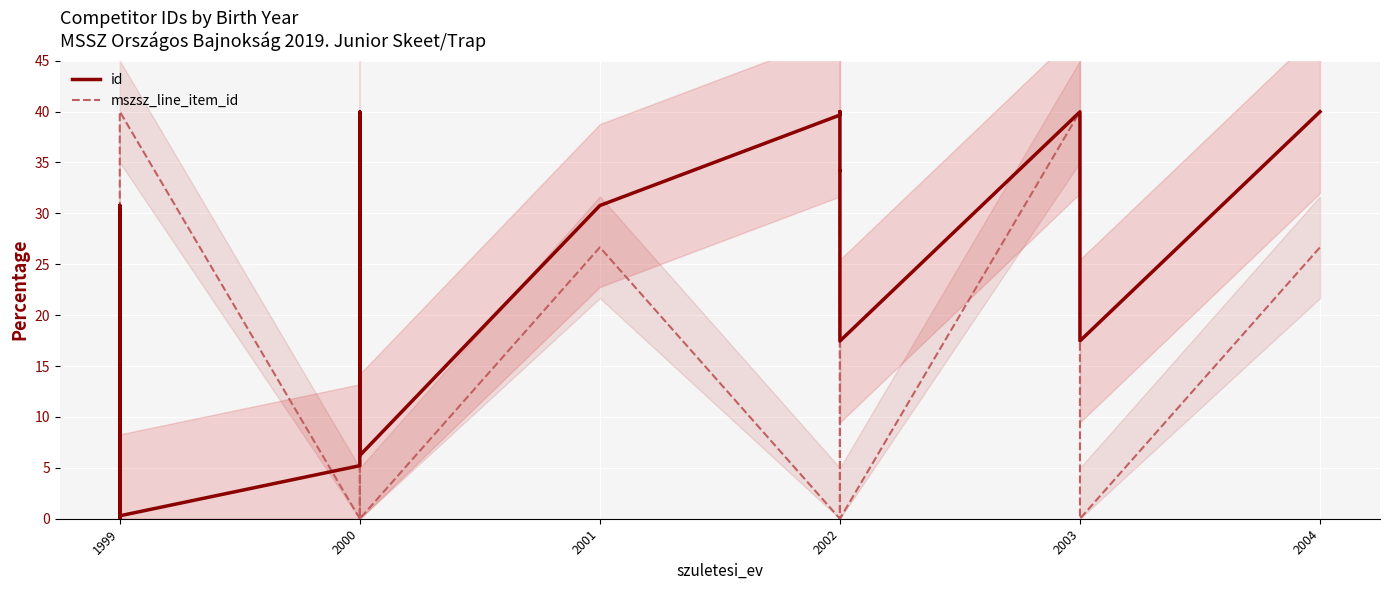

Which series has the largest total across all categories?

id